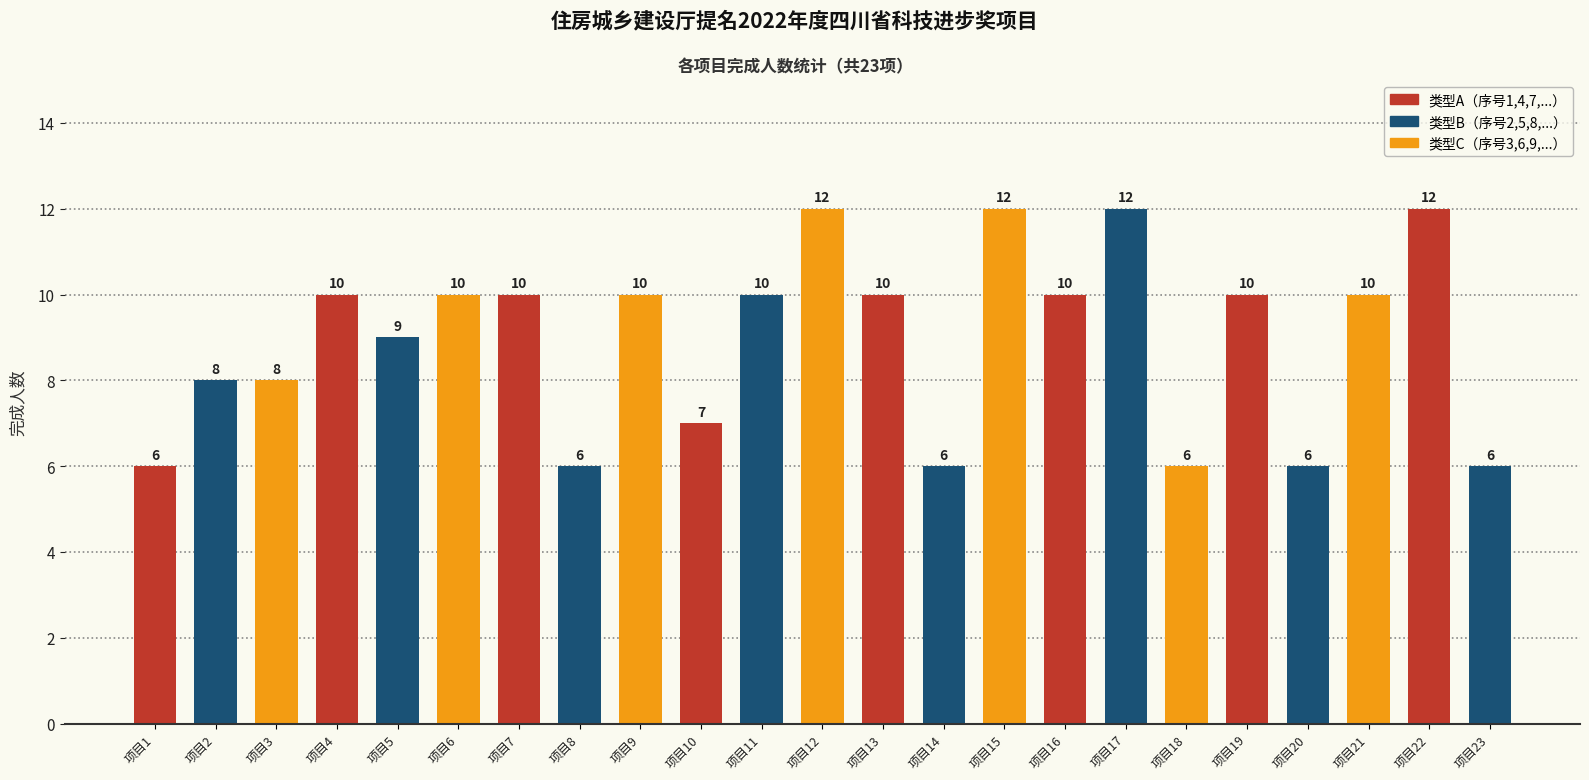

What is the change in value from 项目11 to 项目14?

-4